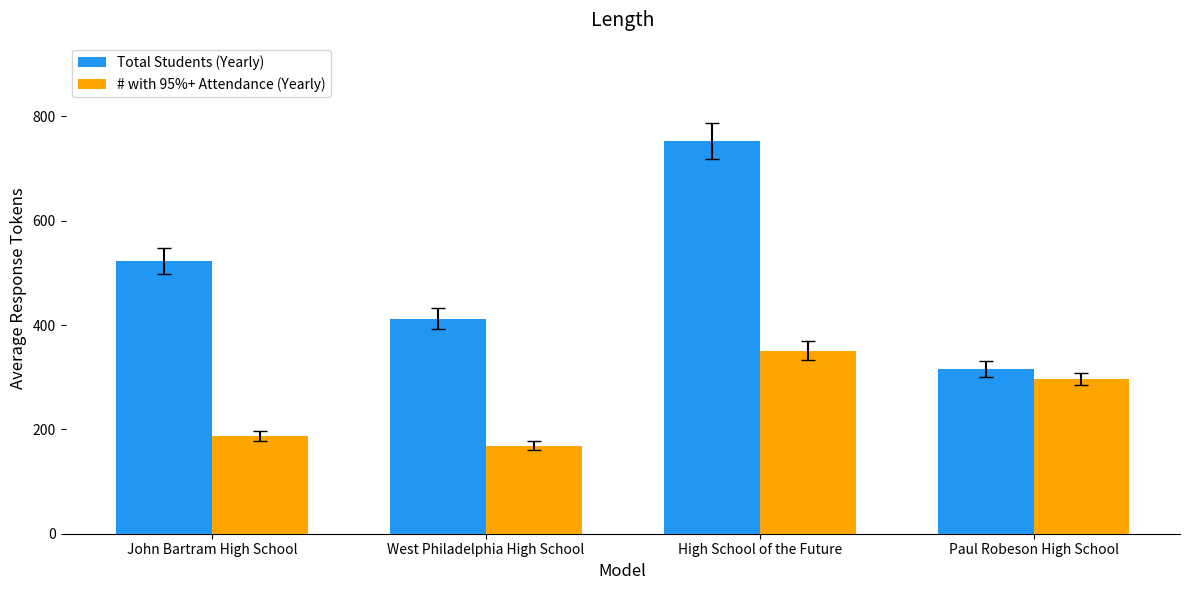

How many Total Students (Yearly) values are between 412 and 753?

3